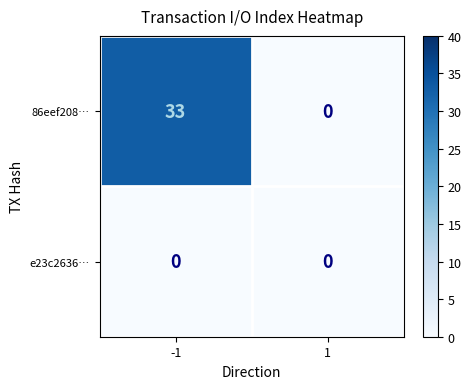

What is the sum of all 86eef208… values?

33